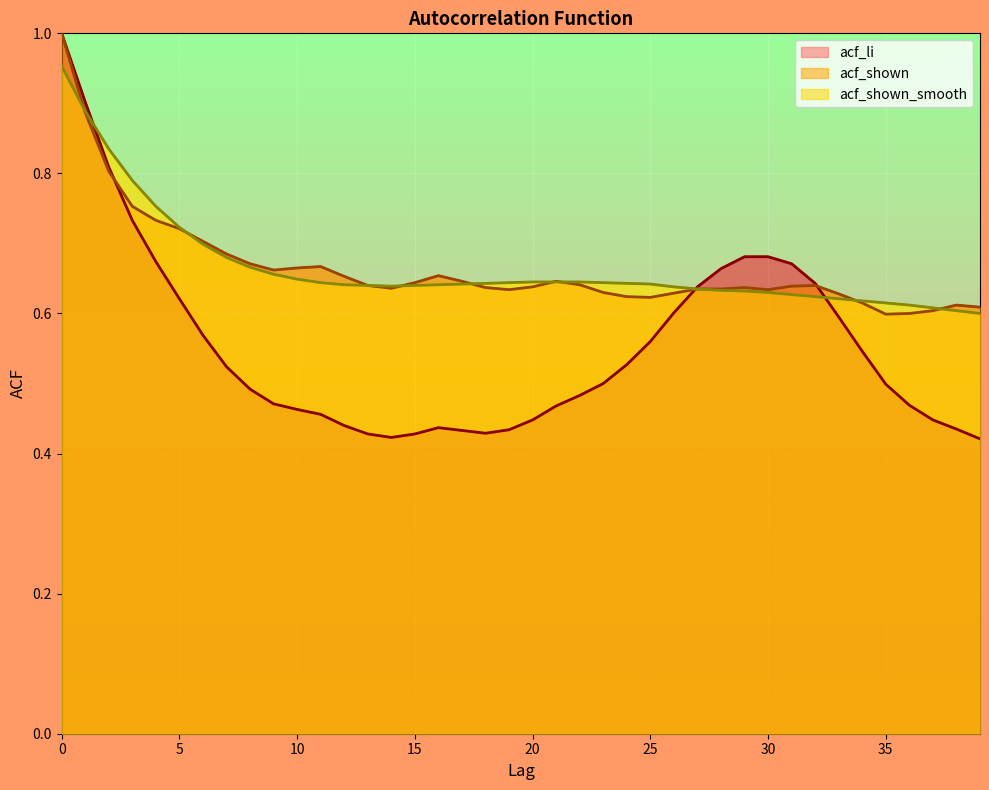

True or false: acf_li has more than 1 points higher than both neighbors.

False